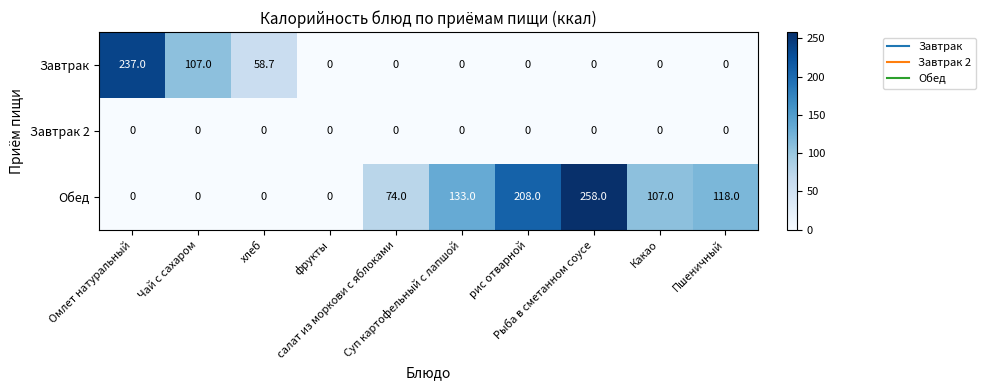

Which series has the largest range (max minus min)?

Обед